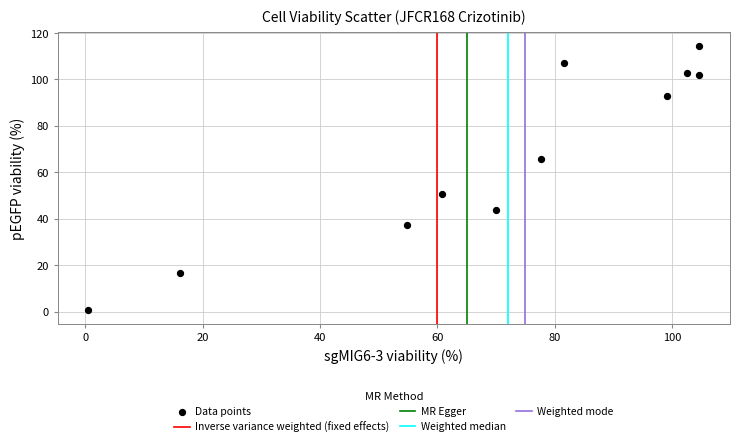

What is the average X value?

70.2